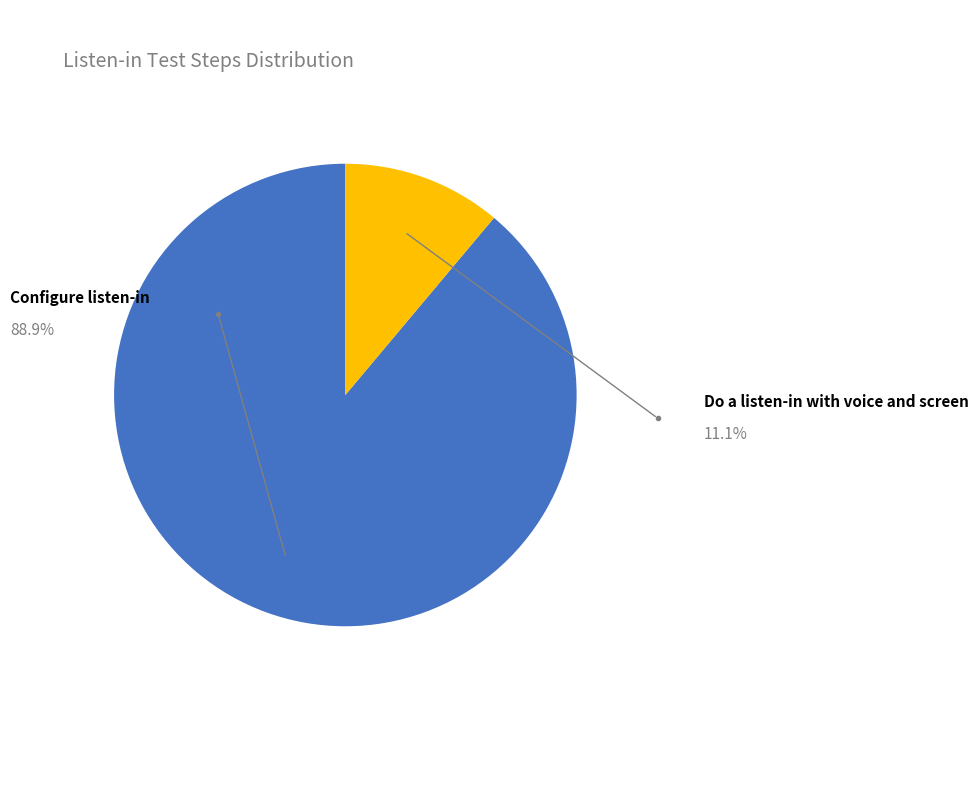

Which slice represents more than half of the pie?

Configure listen-in